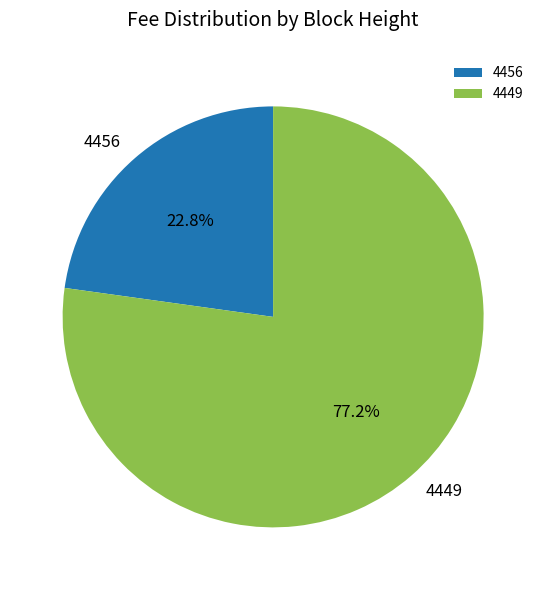

Do 4456 and 4449 together represent more than half of the pie?

Yes